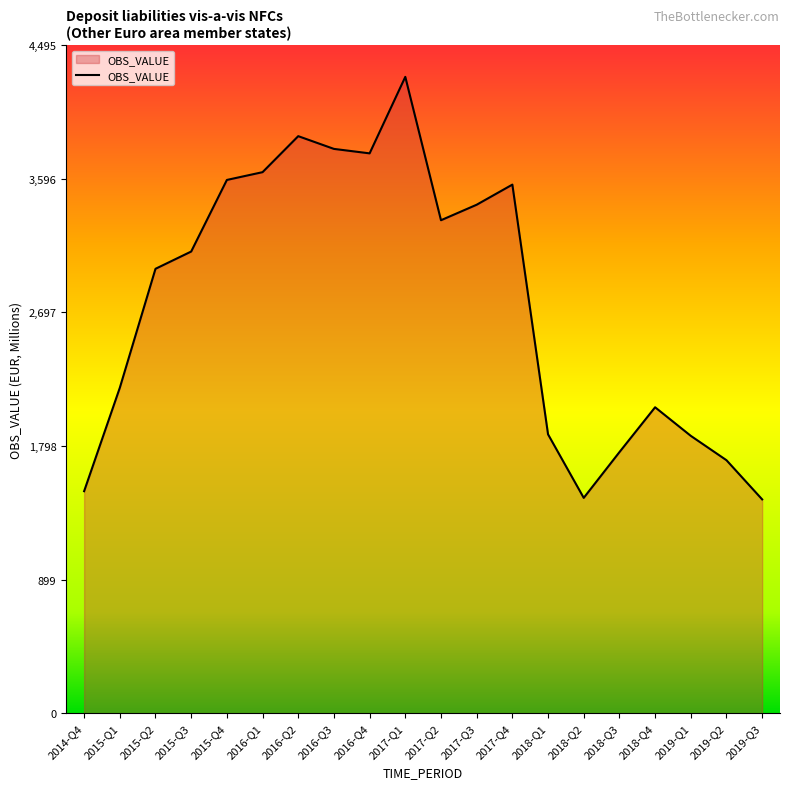

Where is the data nearest to the value 2859?

2015-Q2